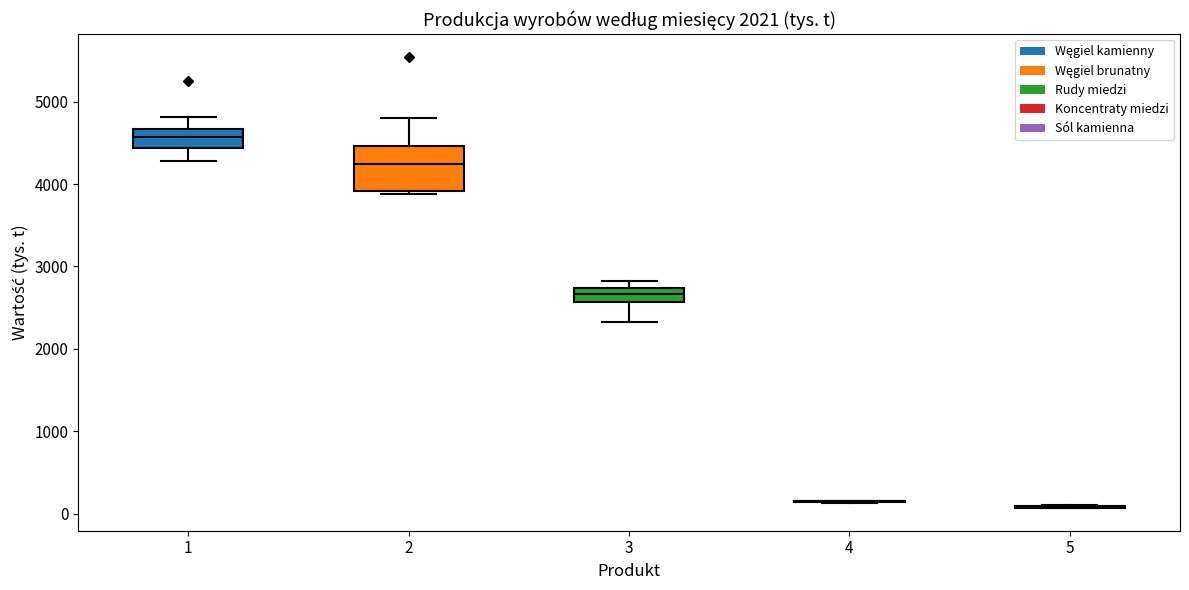

Reading left to right, read every box against the y-axis: the position of its median line, the range the box covers, and the ends of its whiskers. The values are not printed on the chart, so give them approximately, as read against the axis.

1: median 4600, box 4400 to 4700, whiskers 4300 to 4800
2: median 4200, box 3900 to 4500, whiskers 3900 (just below the box's lower edge) to 4800
3: median 2700 (inside the box), box 2600 to 2700, whiskers 2300 to 2800
4: box collapsed to a line at 100, whiskers 100 to 200
5: box collapsed to a line at 100, whiskers 100 to 100